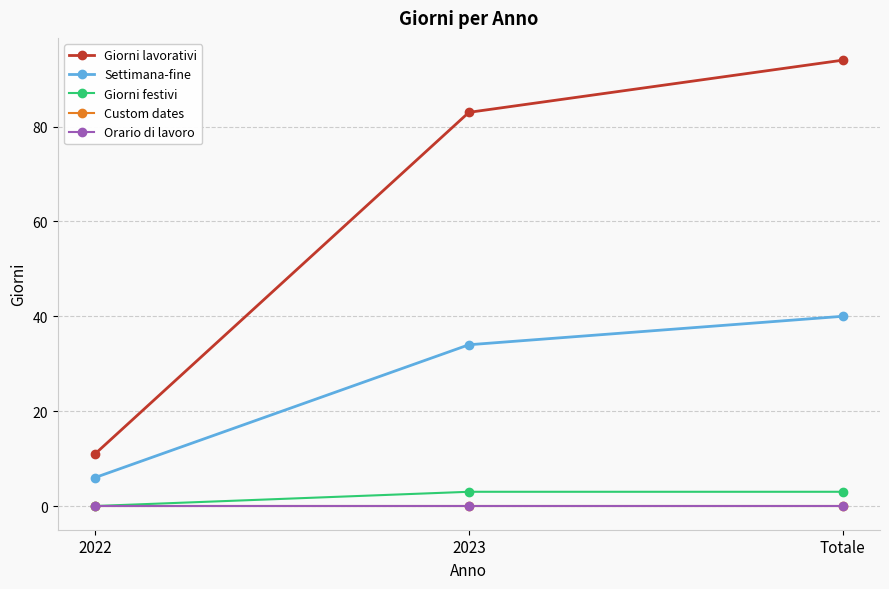

How many lines are shown in the chart?

5